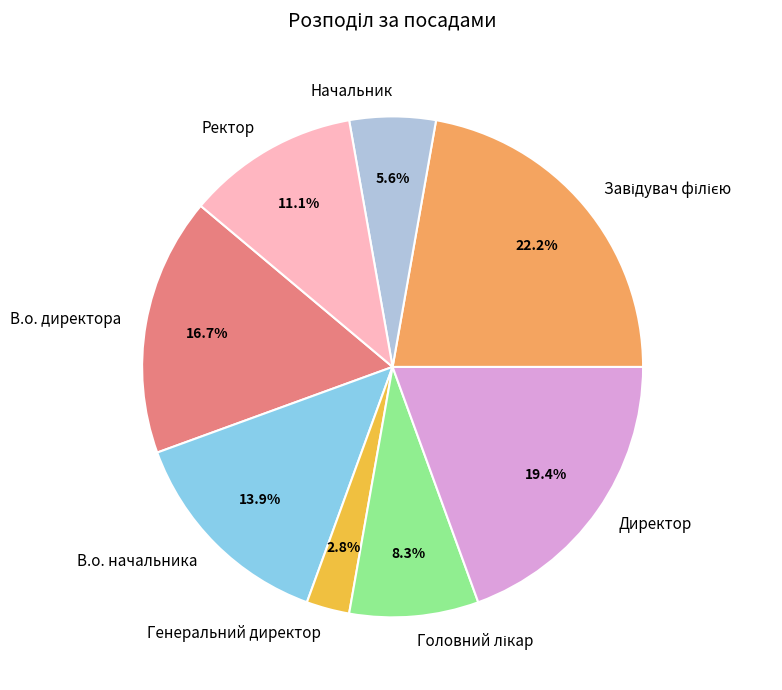

Does any single category account for the majority?

No